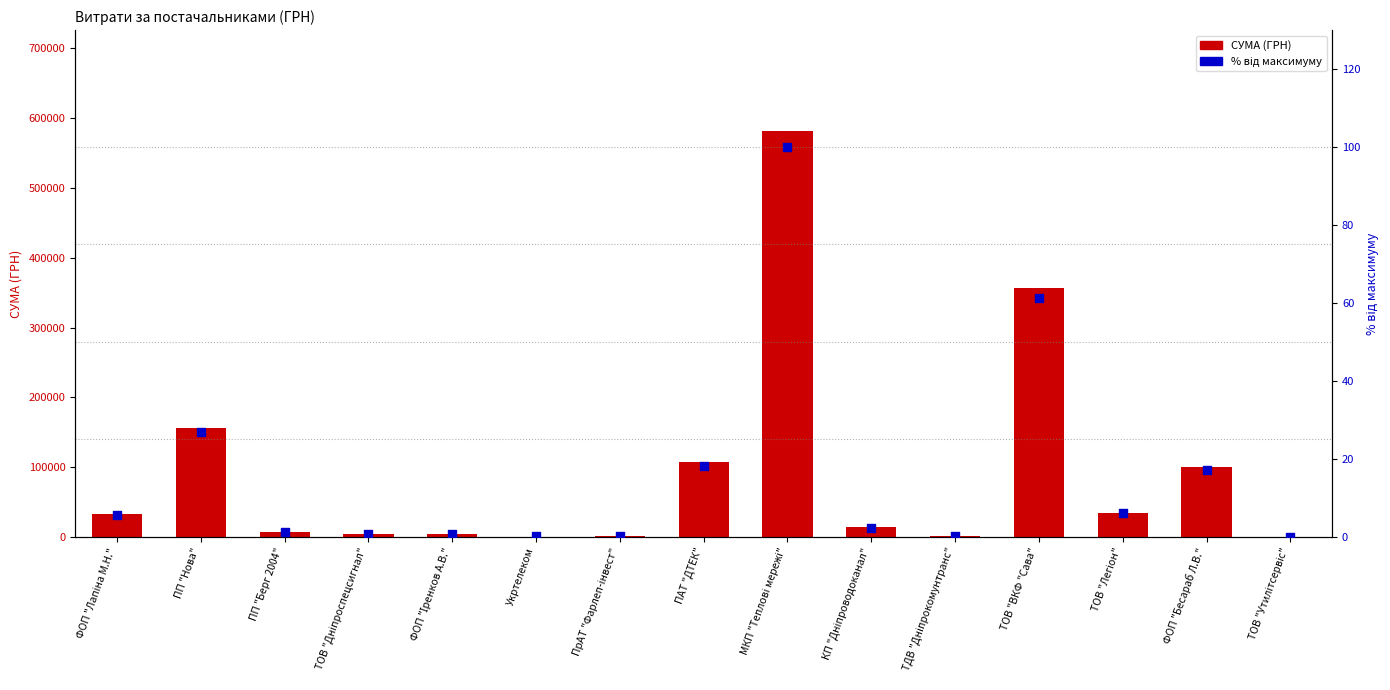

Which series has the largest total across all categories?

СУМА (ГРН)